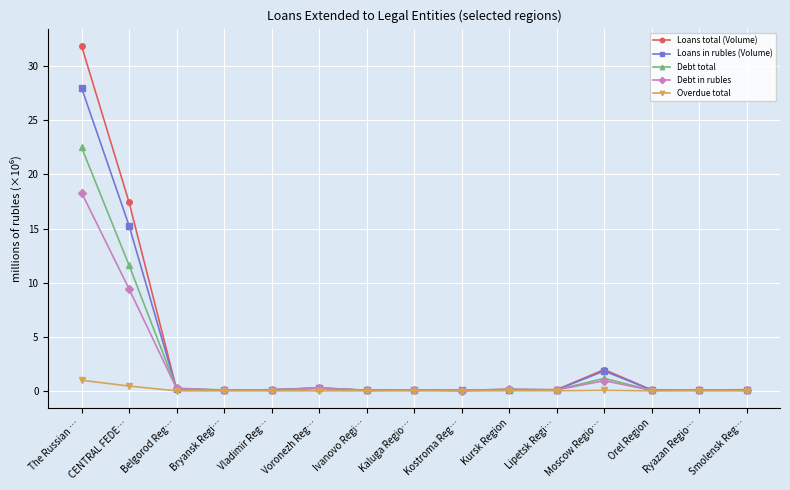

True or false: Loans in rubles (Volume) has more than 1 points higher than both neighbors.

True